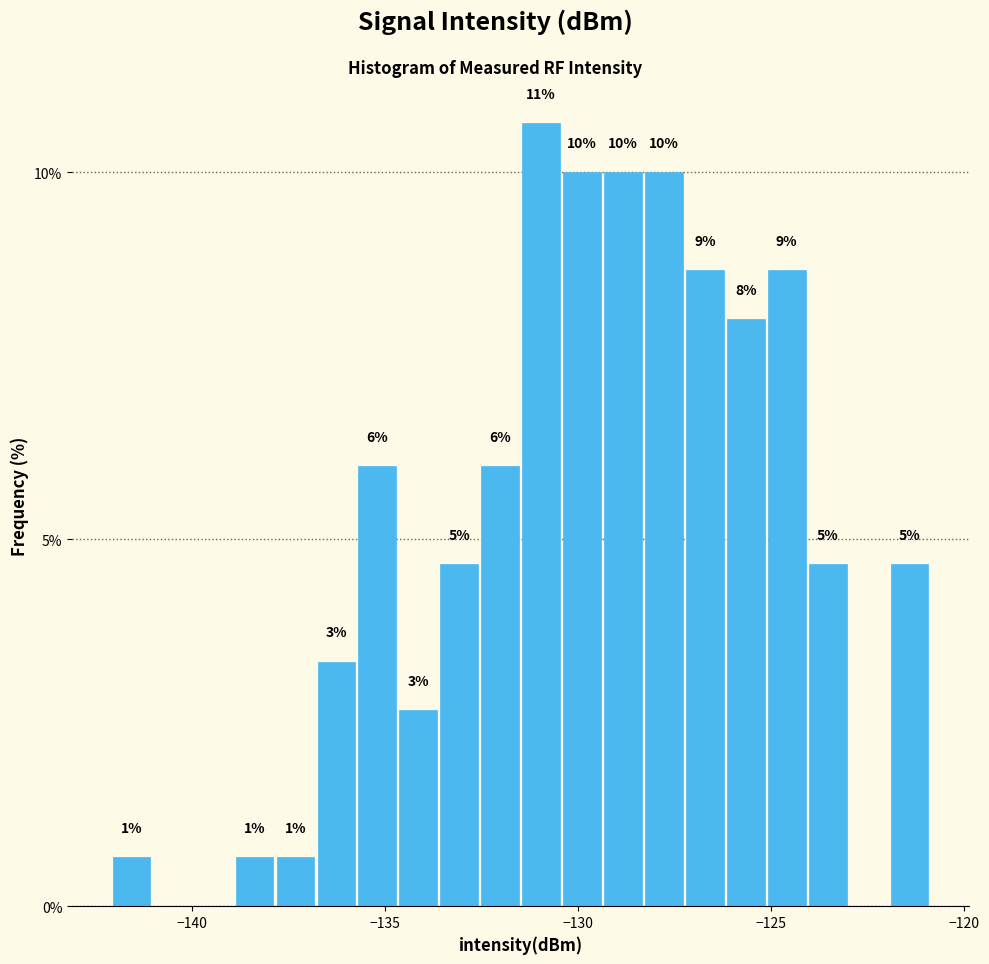

Read against the x-axis, roughly where is the centre of the tallest bar?

-131.0